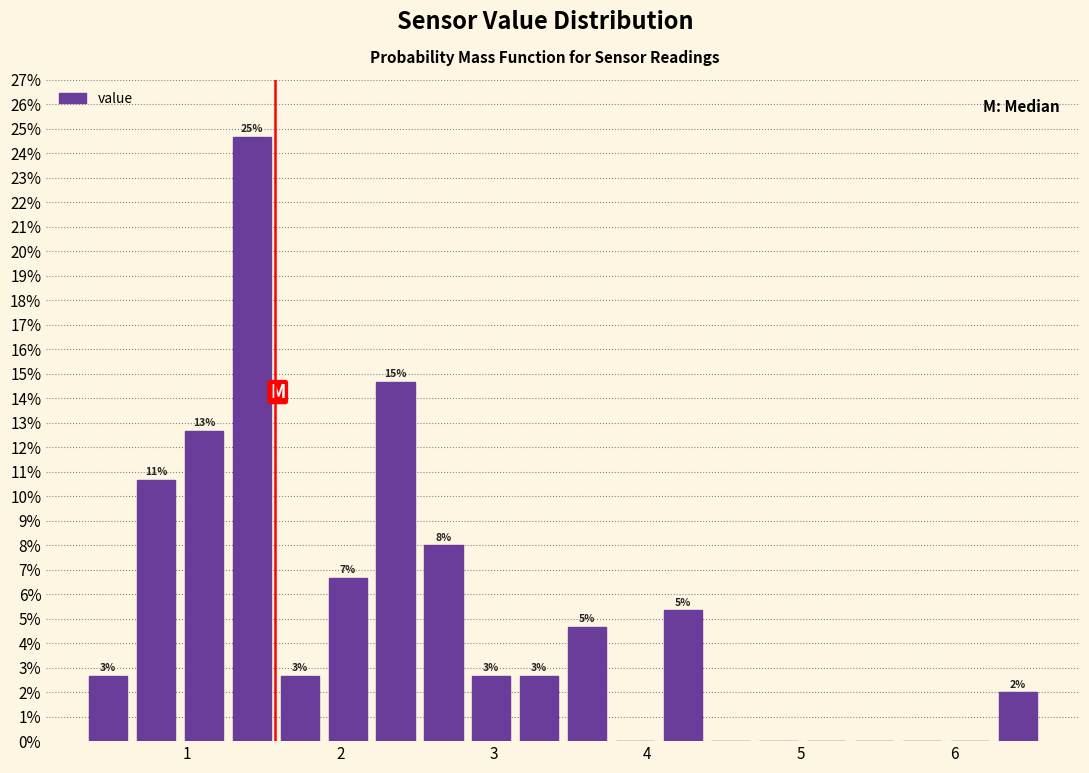

Read against the x-axis, roughly where is the centre of the tallest bar?

1.4